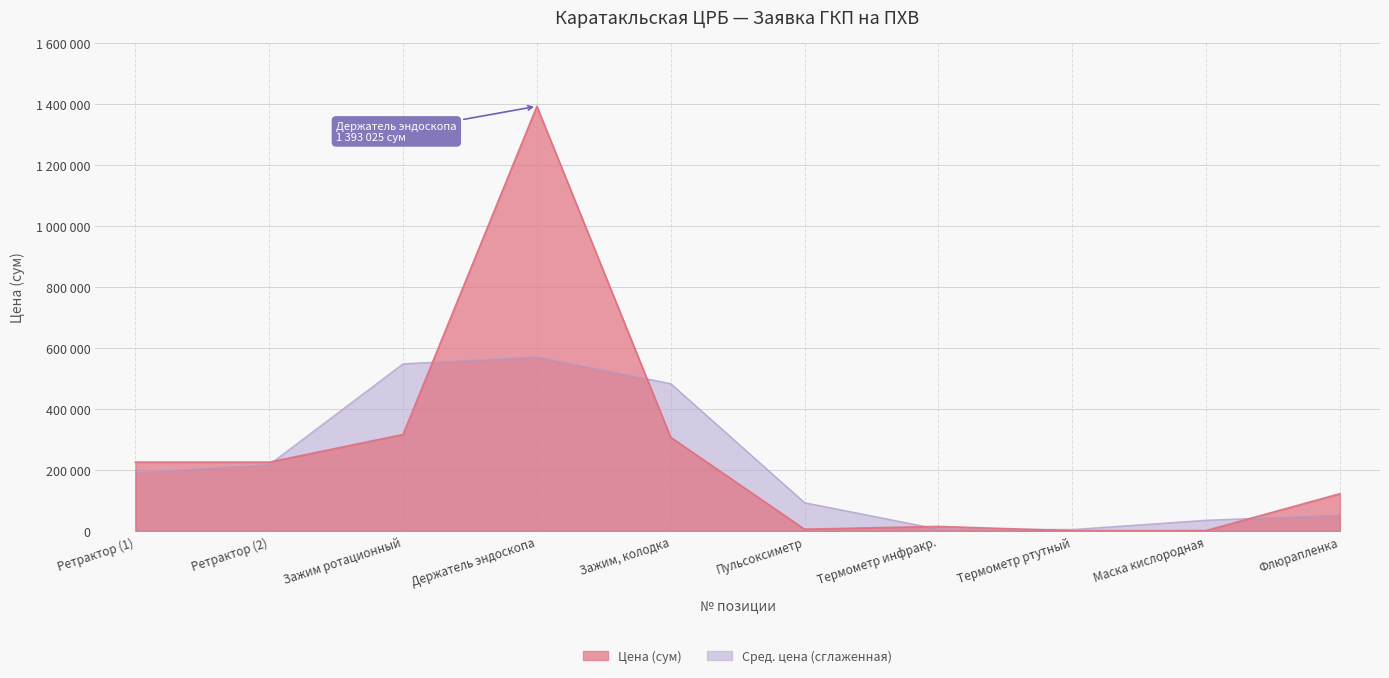

What is the change in value from Зажим ротационный to Зажим, колодка?

-9266